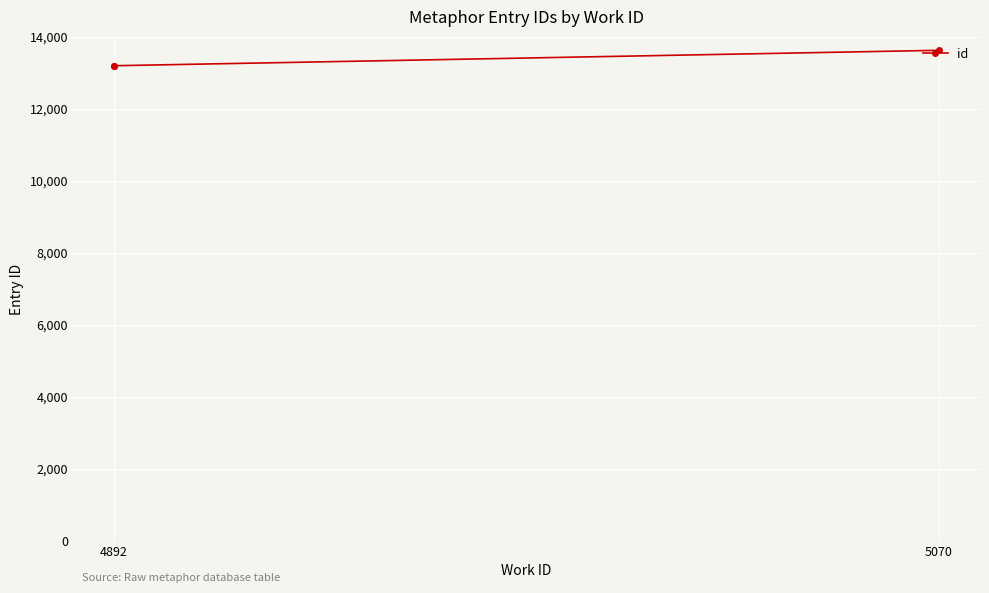

What is the sum of all values?

39988